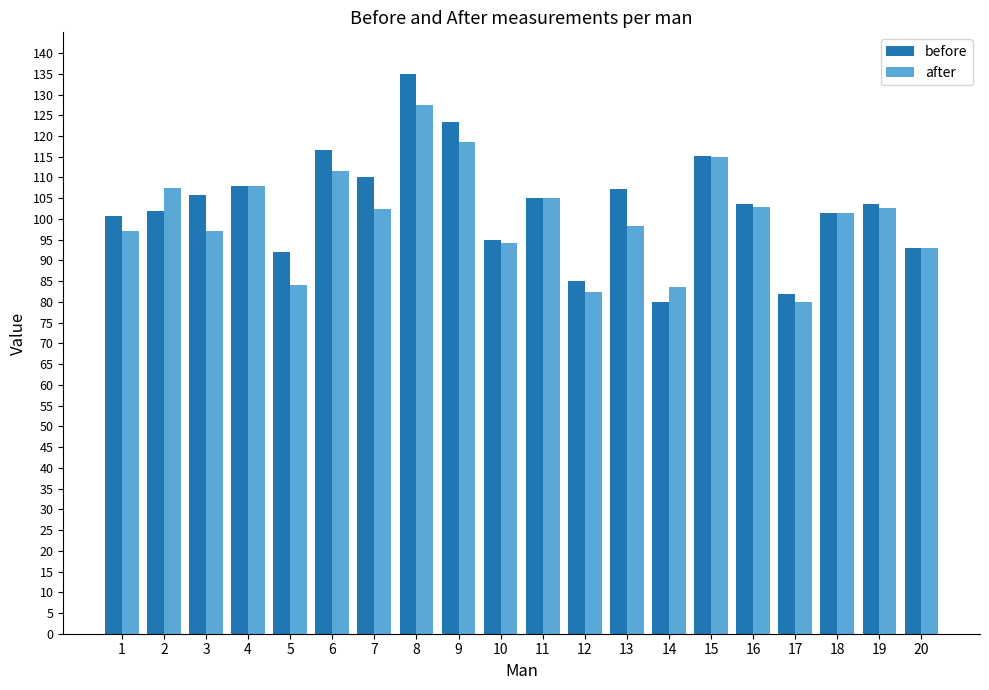

What are all the series names shown in the legend?

before, after